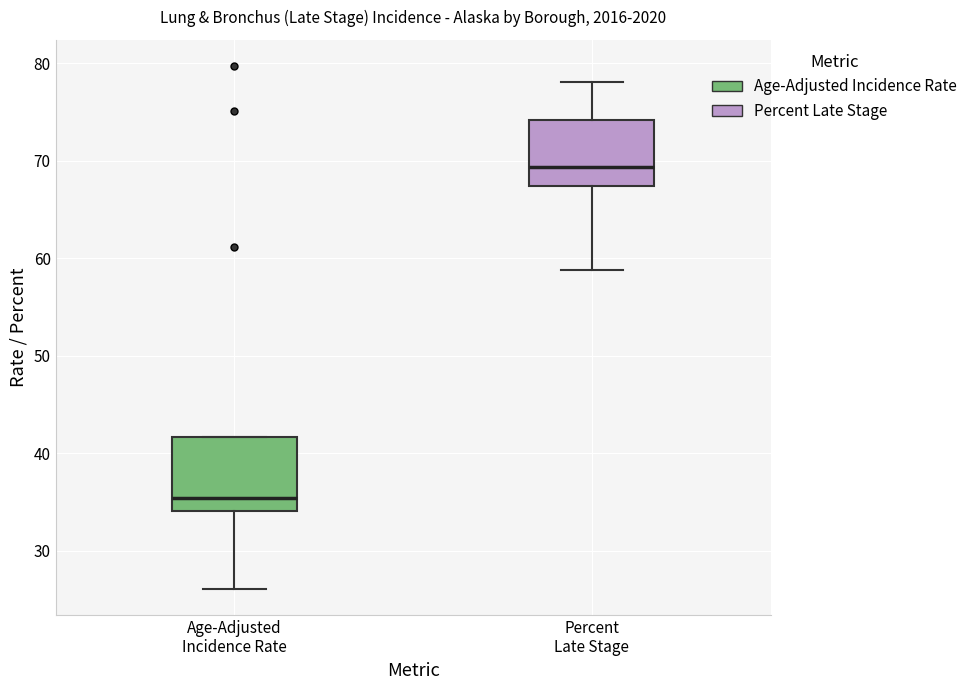

Reading left to right, read every box against the y-axis: the position of its median line, the range the box covers, and the ends of its whiskers. The values are not printed on the chart, so give them approximately, as read against the axis.

Age-Adjusted Incidence Rate: median 35, box 34 to 42, whiskers 26 to 42
Percent Late Stage: median 69, box 67 to 74, whiskers 59 to 78